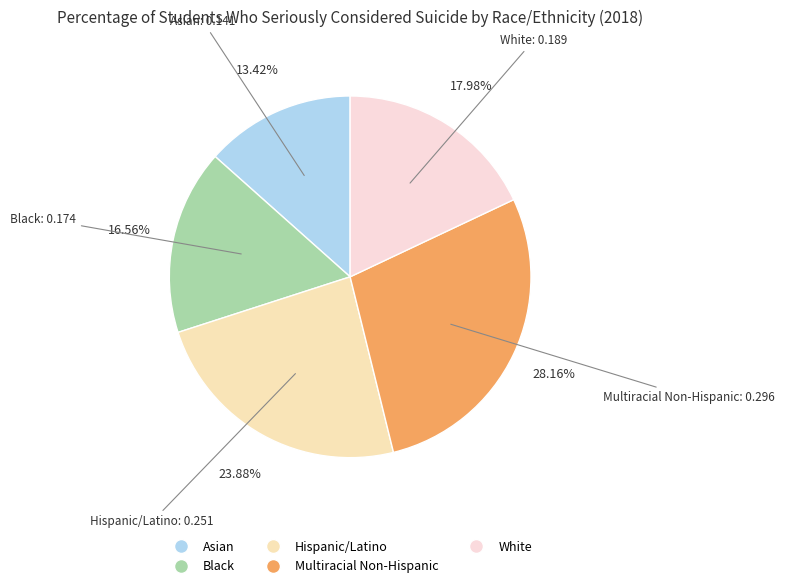

How many segments does this pie chart have?

5